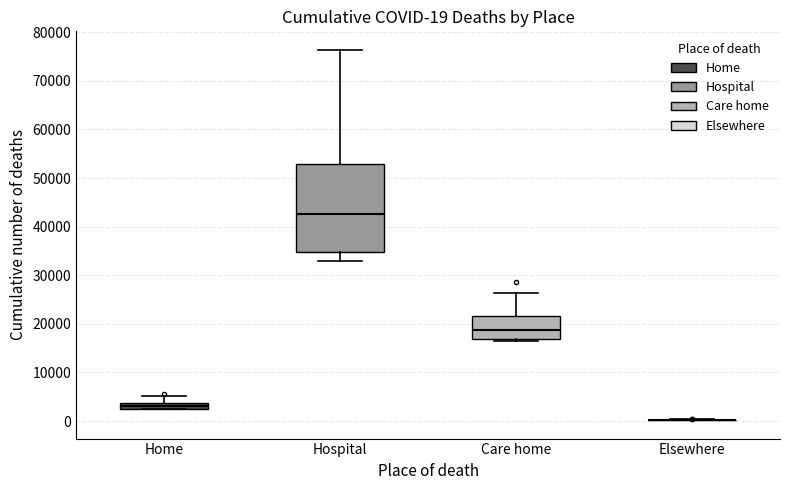

Which box is the tallest, from its lower edge to its upper edge?

Hospital